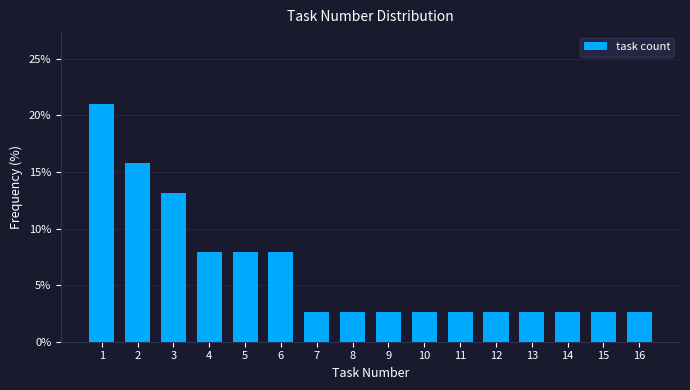

Reading left to right, transcribe all the data shown in this chart.

1=21.1	2=15.8	3=13.2	4=7.9	5=7.9	6=7.9	7=2.6	8=2.6	9=2.6	10=2.6	11=2.6	12=2.6	13=2.6	14=2.6	15=2.6	16=2.6